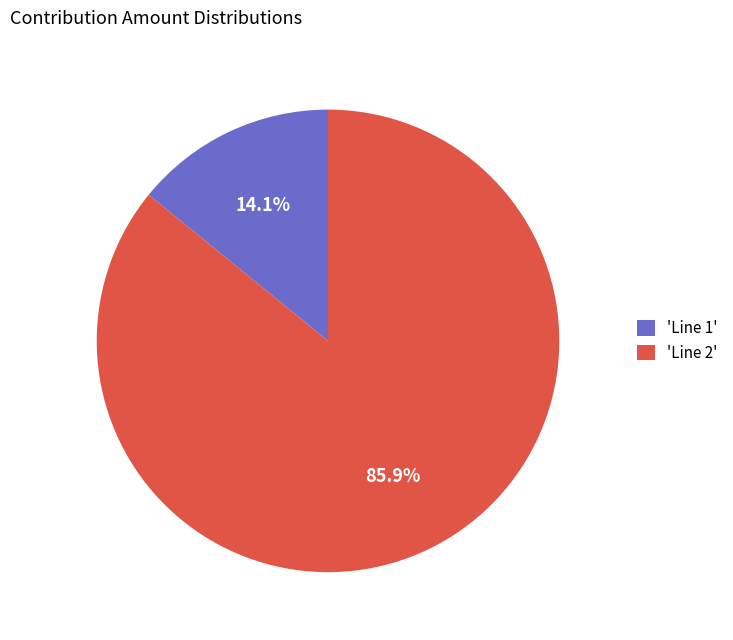

Approximately how many times larger is the value at 'Line 2' compared to 'Line 1'?

6.1